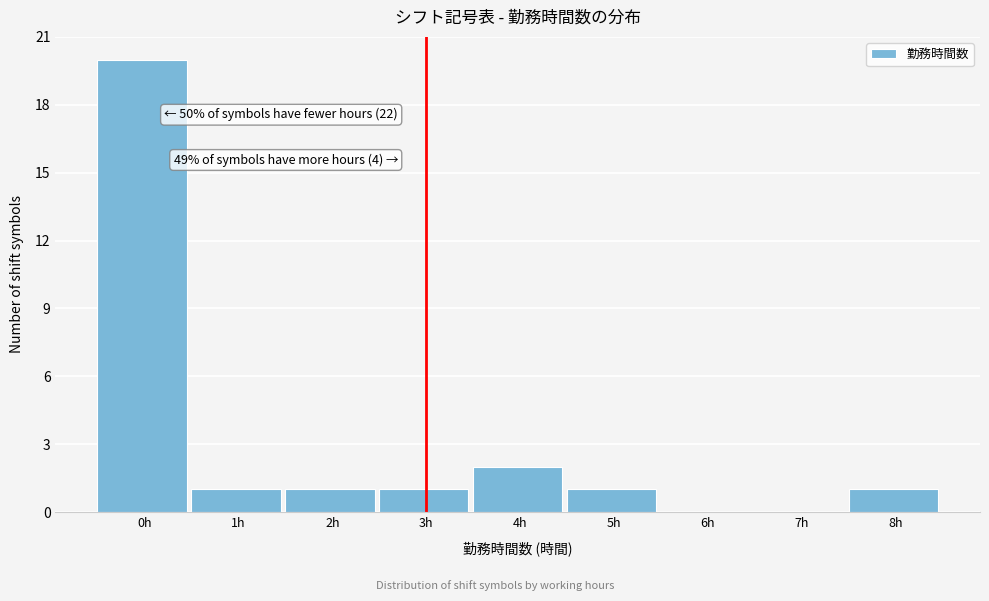

Reading left to right, what are all the values shown in this chart?

0h=20	1h=1	2h=1	3h=1	4h=2	5h=1	6h=0	7h=0	8h=1